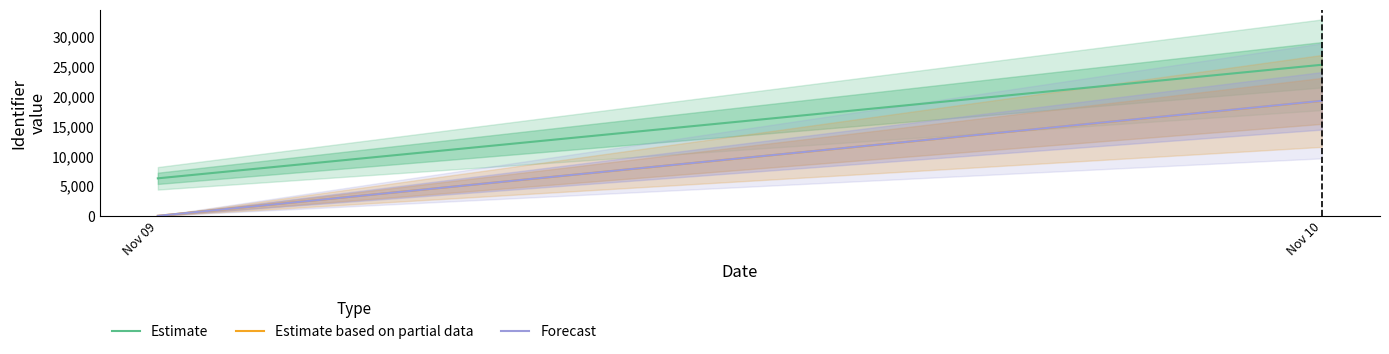

Does the chart have visible grid lines?

No